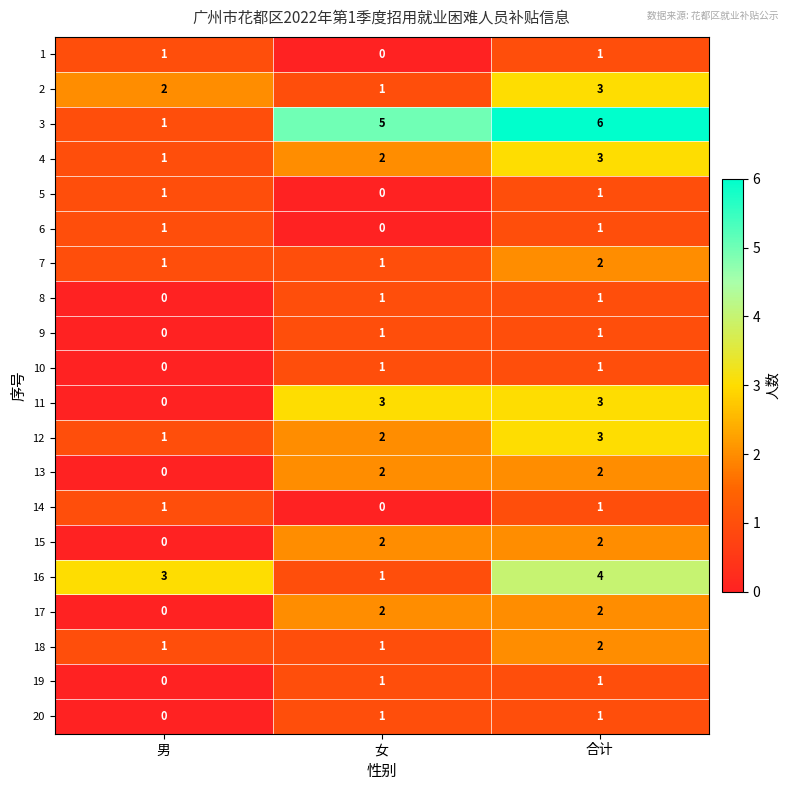

Which category has the lowest value in the 16 series?

女